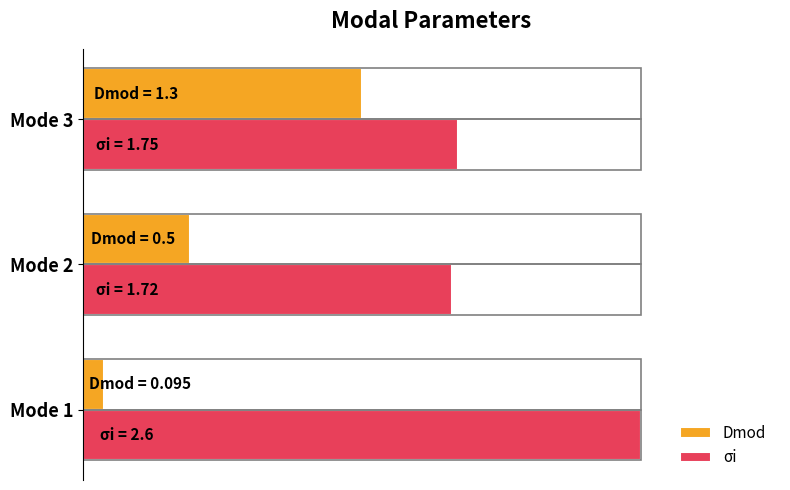

What are all the series names shown in the legend?

Dmod, σi